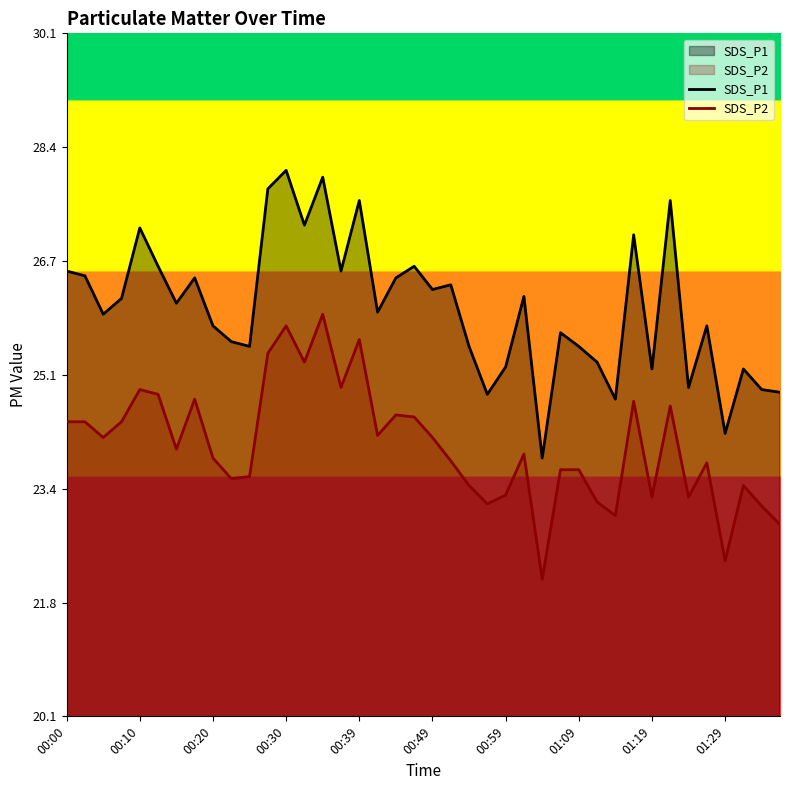

At which category is the sum across all series the highest?

14